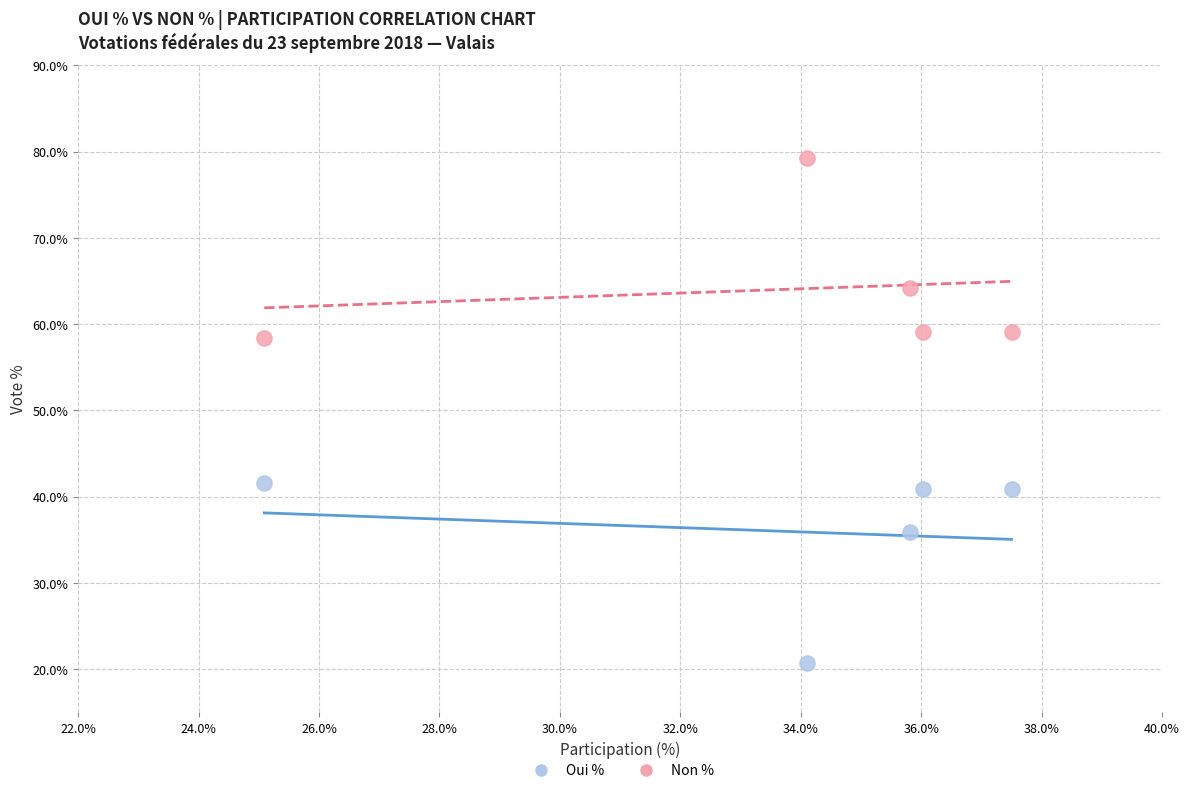

What is the X range (max minus min) for the scatter plot?

12.4